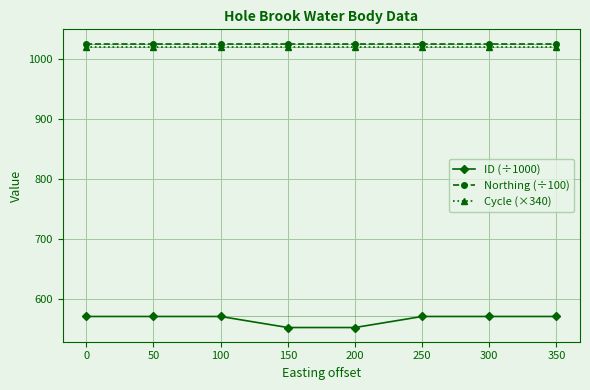

Is it true that Northing (÷100) equals 478.6 at 0?

False